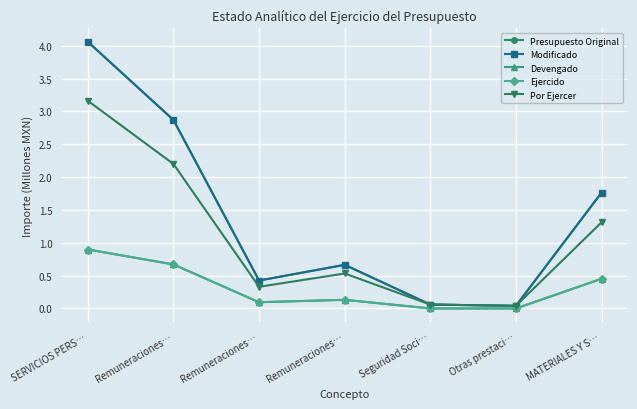

Is this an area chart (filled region under the line)?

No